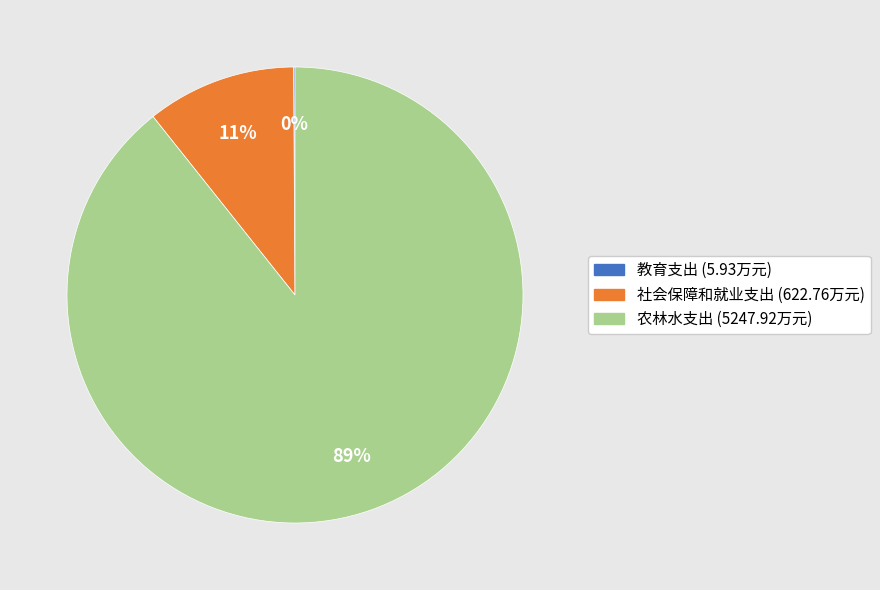

Which category has the biggest portion of the pie?

农林水支出